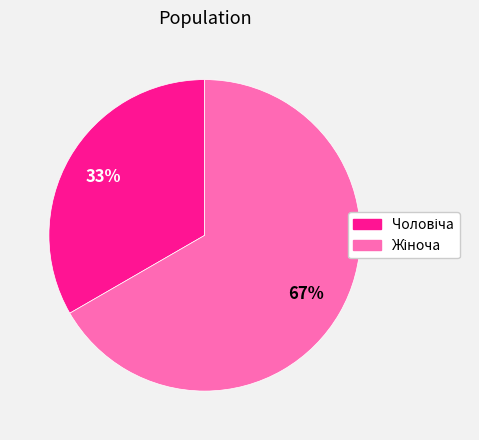

To the nearest percent, what is the average slice percentage?

50%